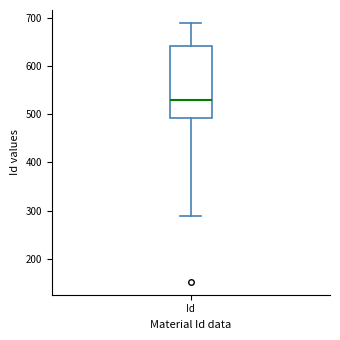

Where does the median line of the box for Id sit on the y-axis? The values are not printed on the chart, so give them approximately, as read against the axis.

530